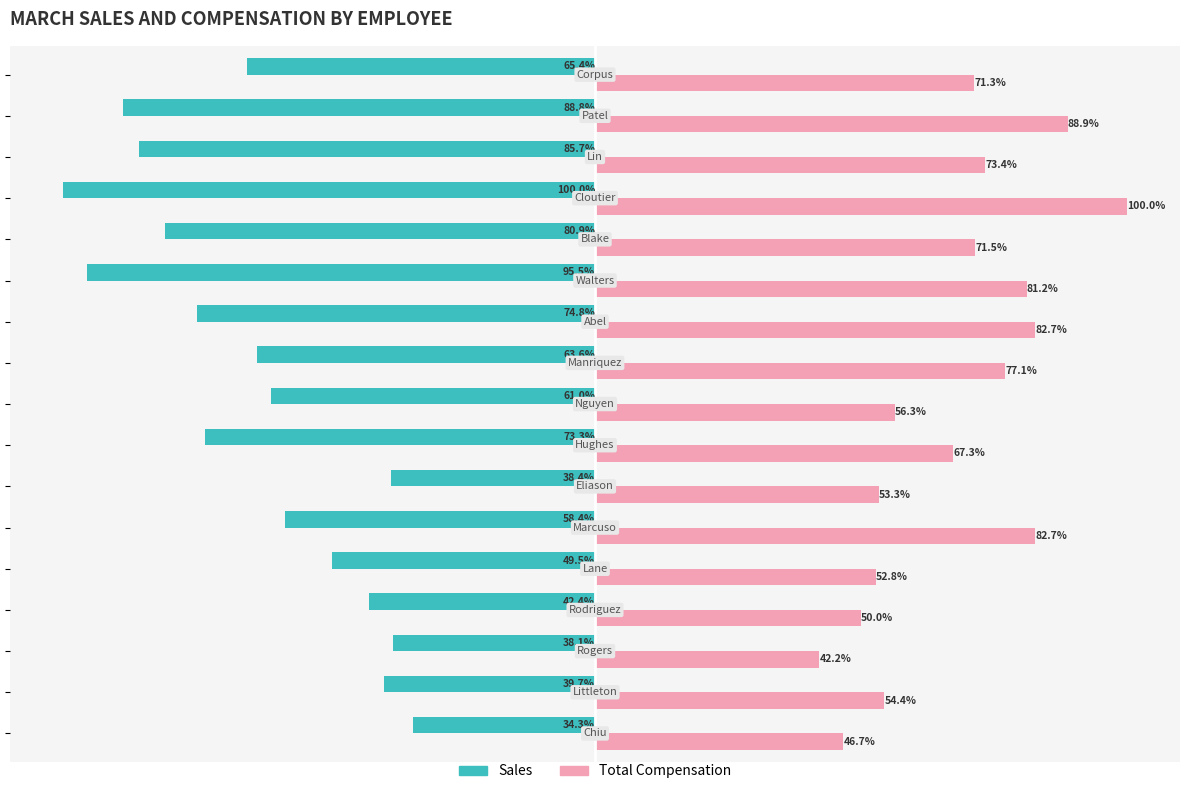

Which series has the largest range (max minus min)?

Sales